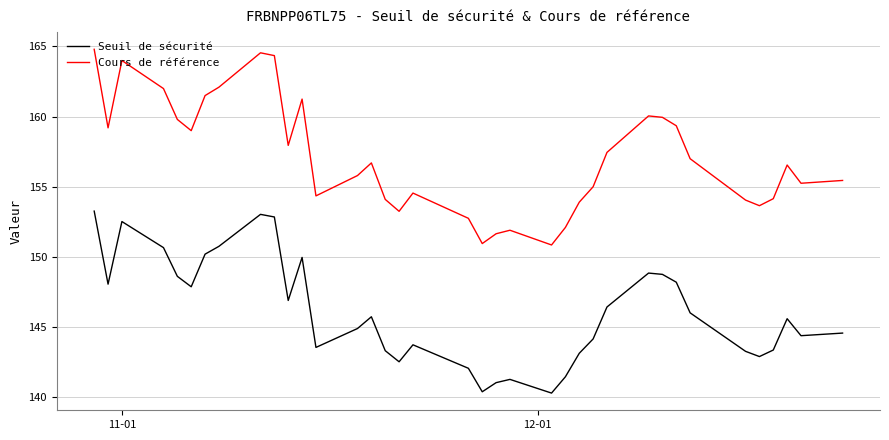

How many lines are shown in the chart?

2